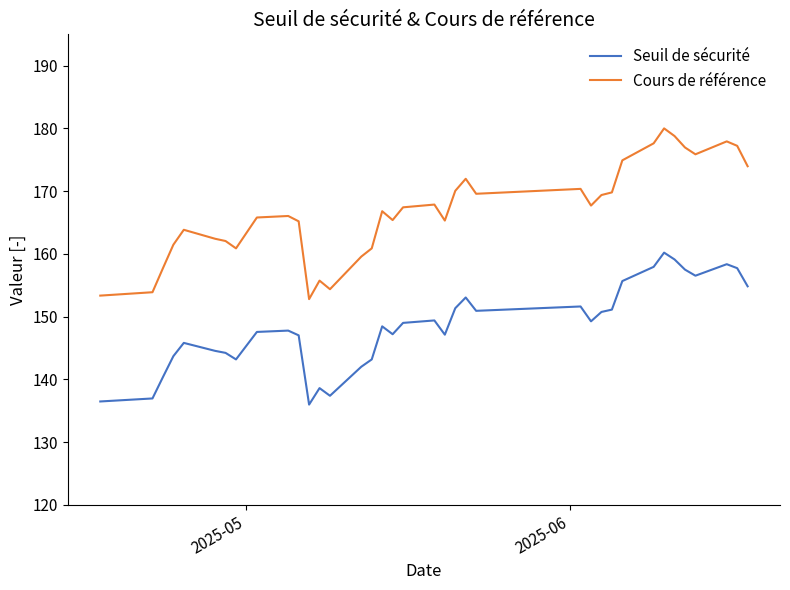

Rank the series by their maximum value, from lowest to highest.

Seuil de sécurité, Cours de référence